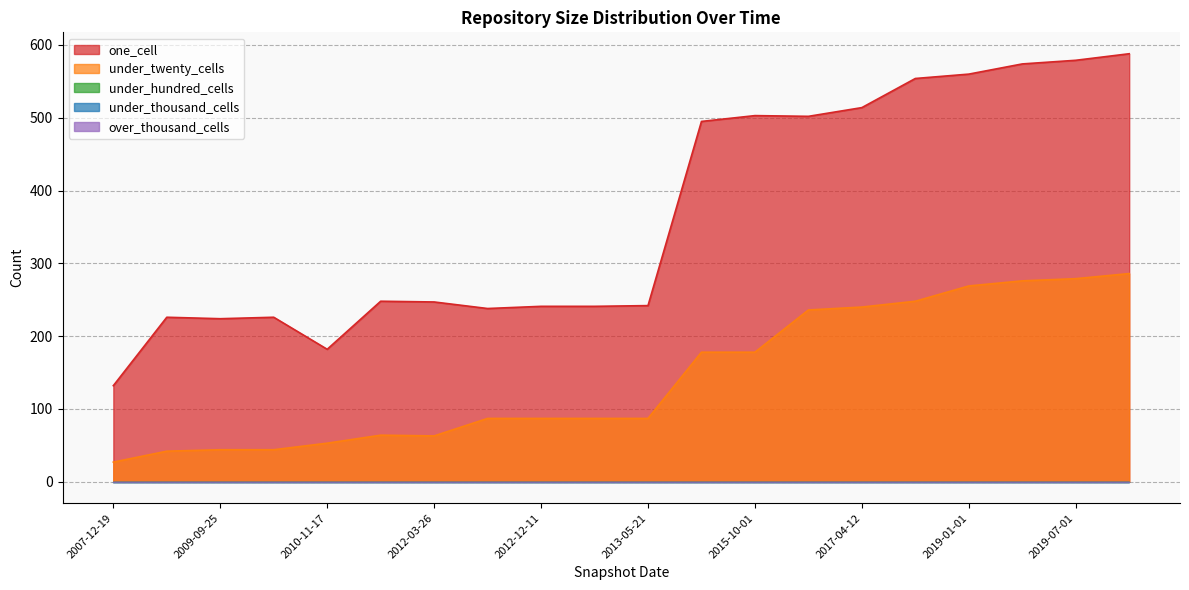

Does the chart have visible grid lines?

Yes